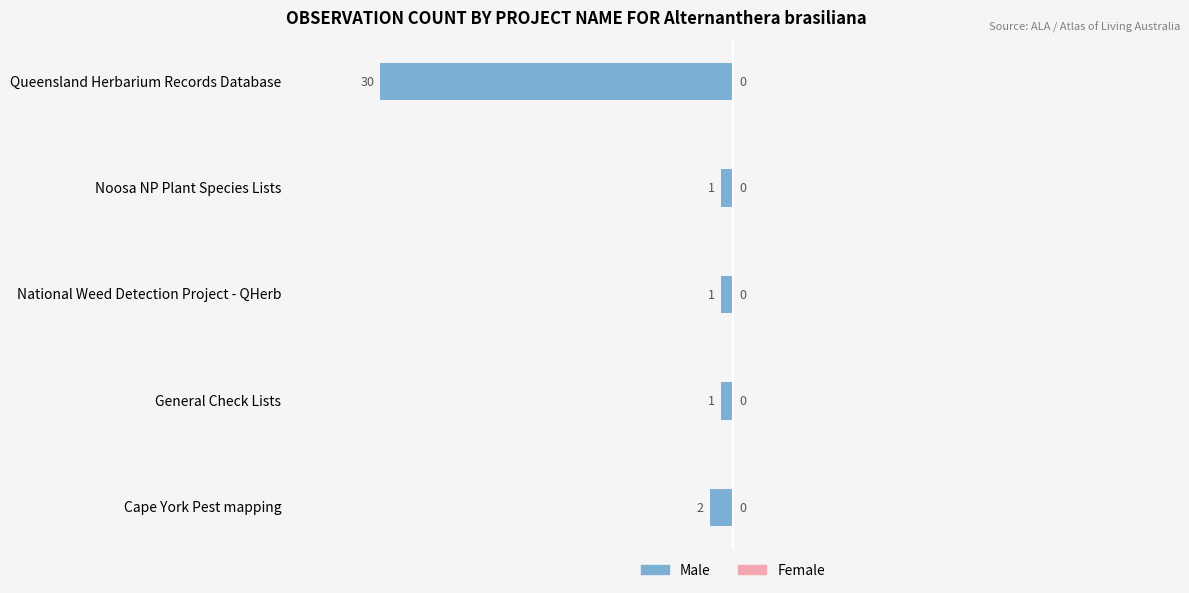

Are the bars horizontal?

Yes